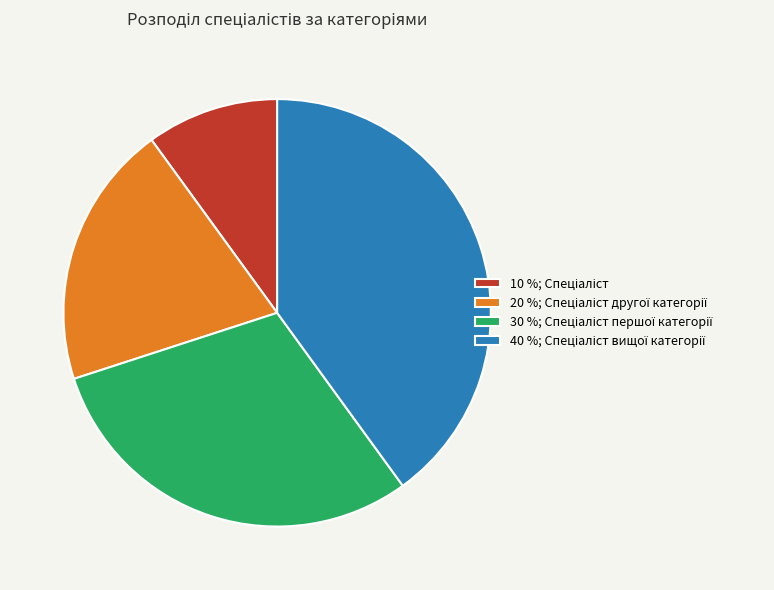

Is there a majority slice in this chart?

No